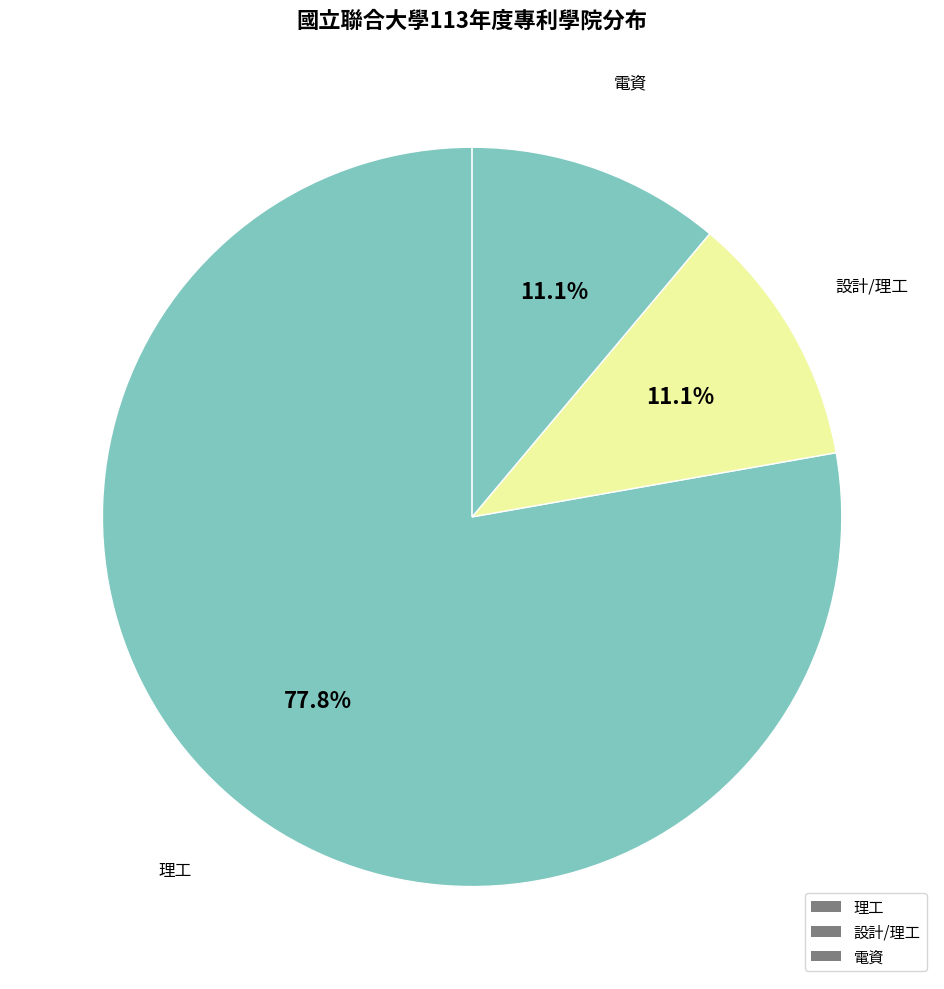

What percentage is the 電資 slice, to the nearest percent?

11%